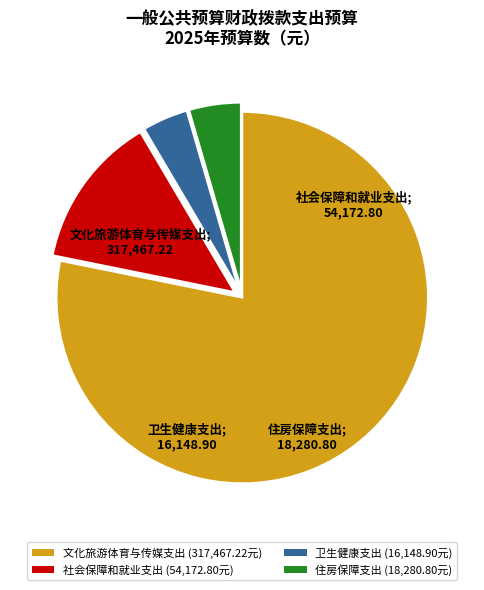

Is the sum of 住房保障支出 (18,280.80元) and 卫生健康支出 (16,148.90元) greater than half?

No